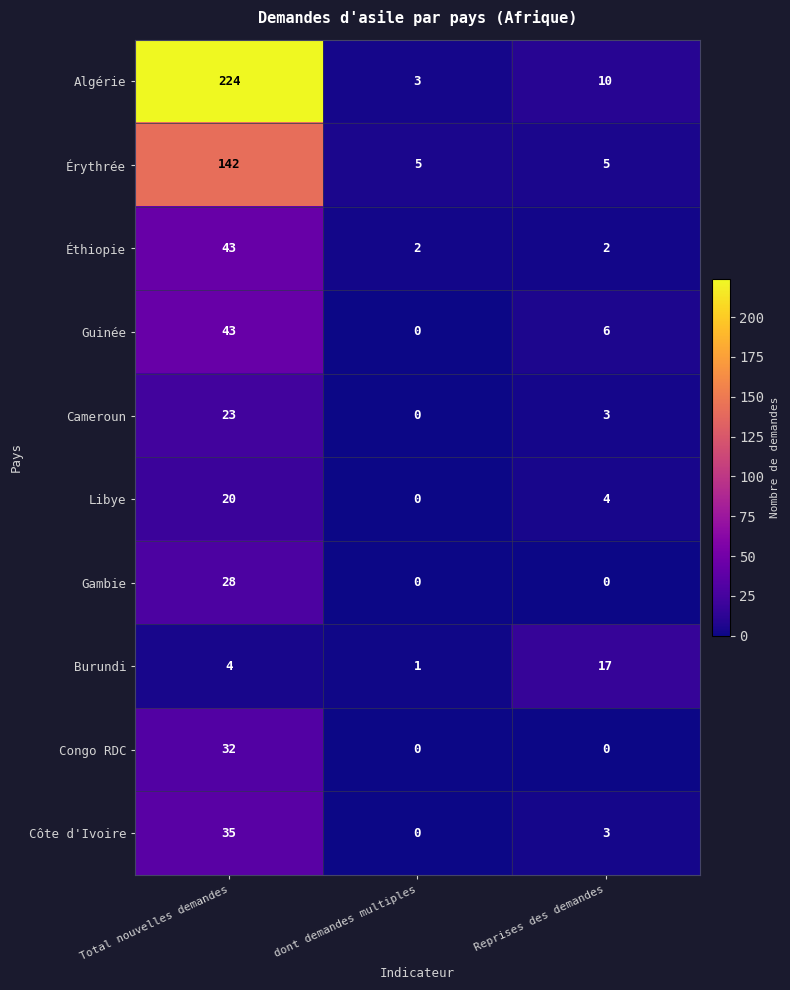

How many data points in Cameroun are less than 3?

1